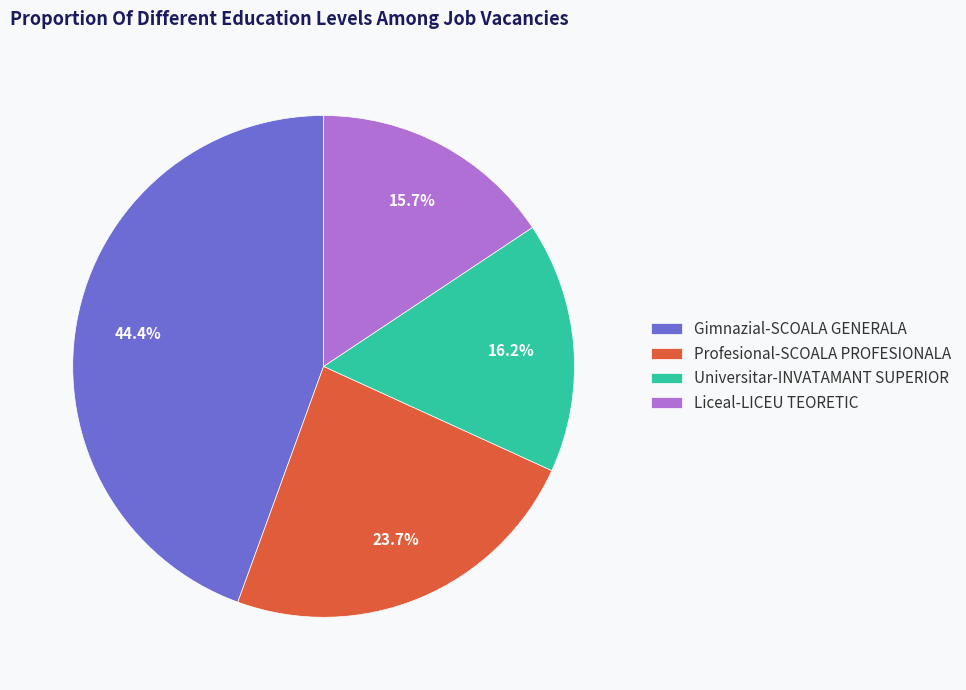

To the nearest percent, what percentage of the pie is Gimnazial-SCOALA GENERALA?

44%